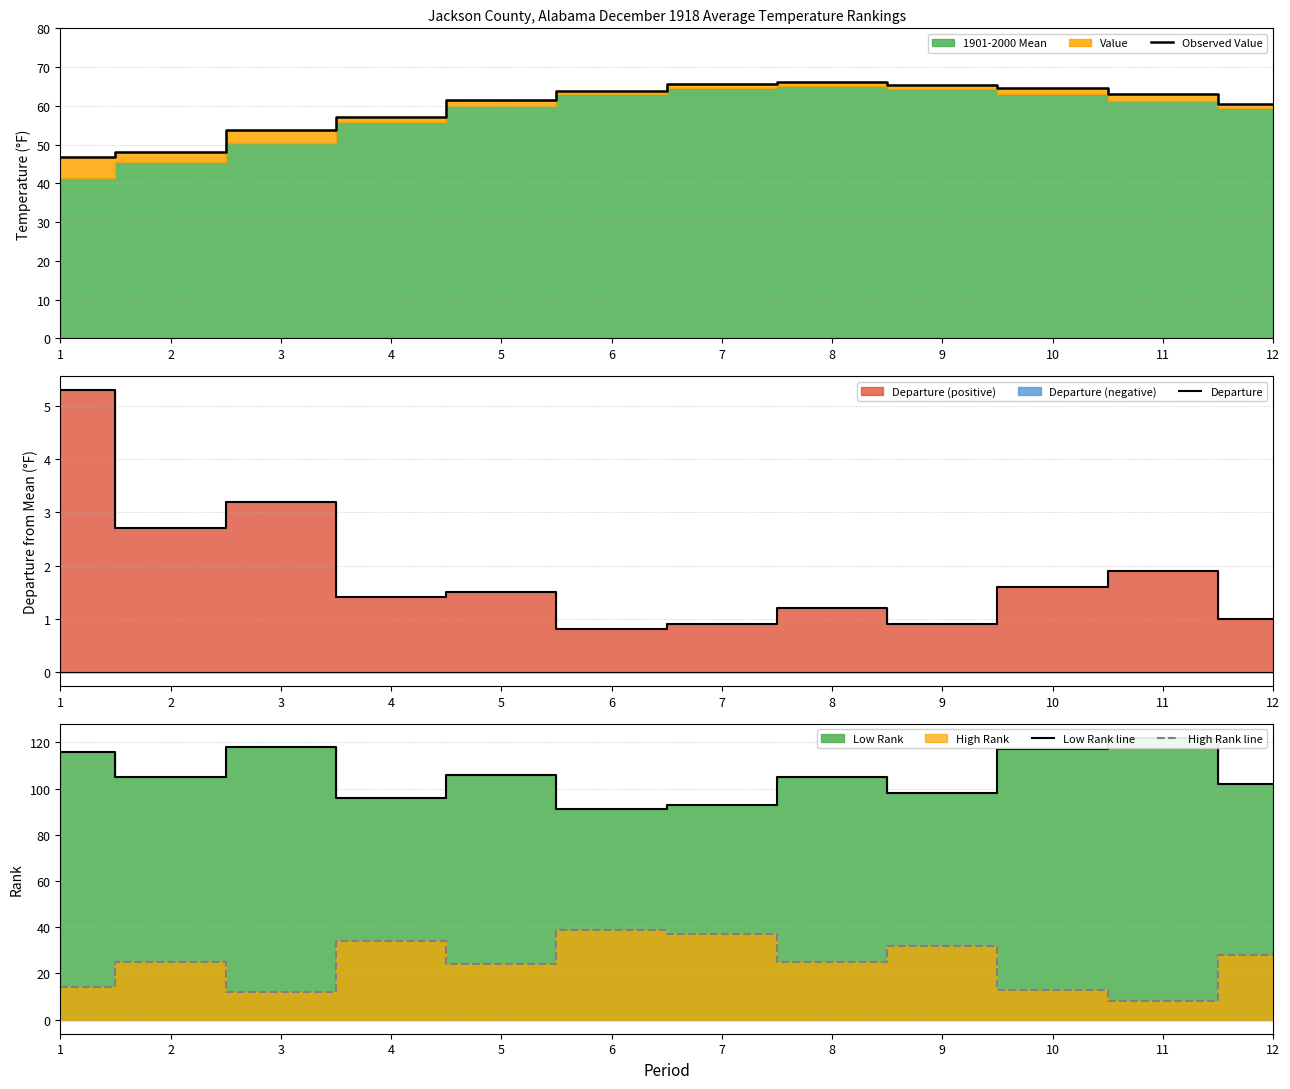

True or false: Observed Value and Low Rank line cross at least once.

False